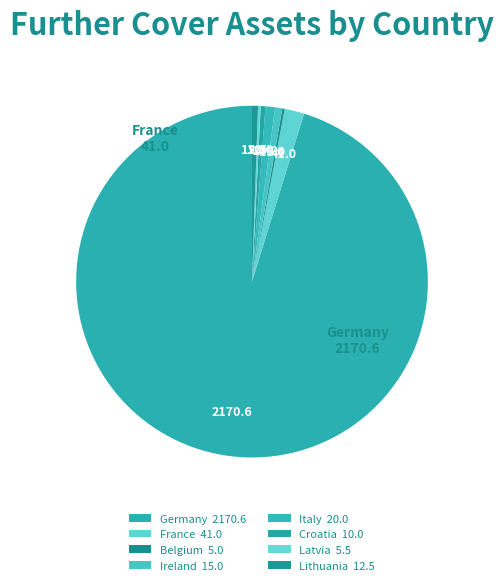

Which slice is the smallest?

Belgium